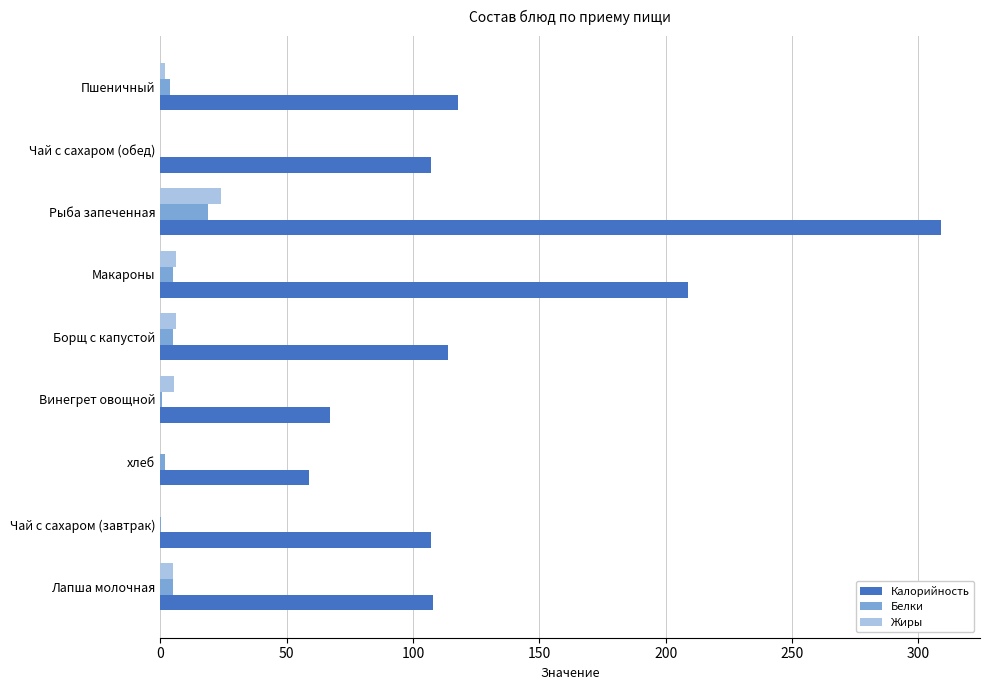

What is the sum of all Жиры values?

48.4